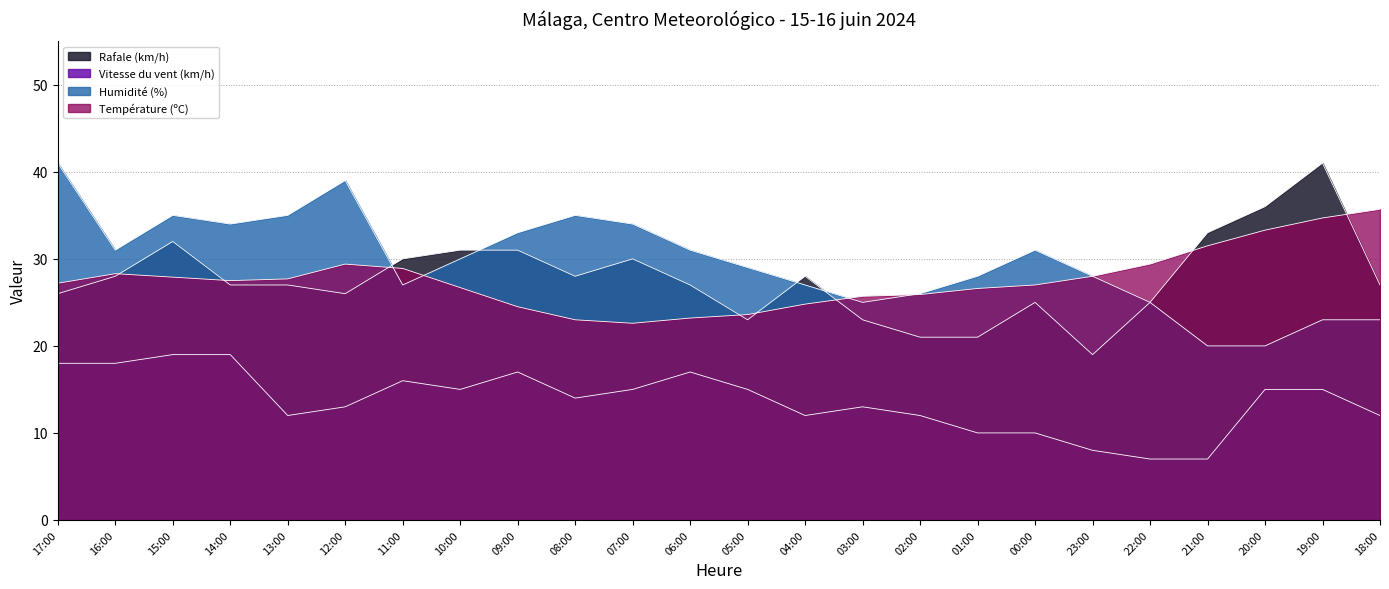

At which label is Humidité (%) closest to 30?

10:00